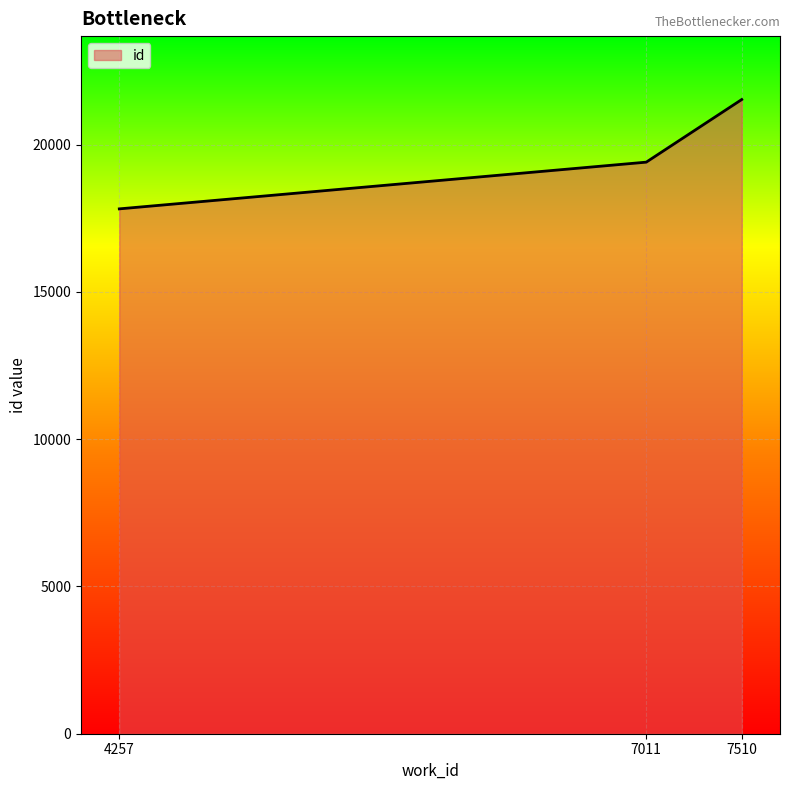

Rank the categories by value from lowest to highest.

4257, 7011, 7510